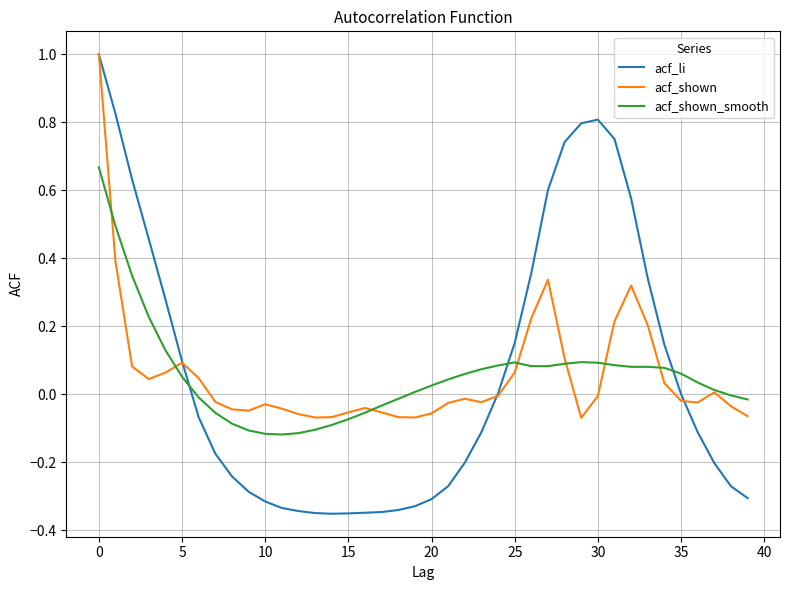

What is the greatest value displayed?

1.0